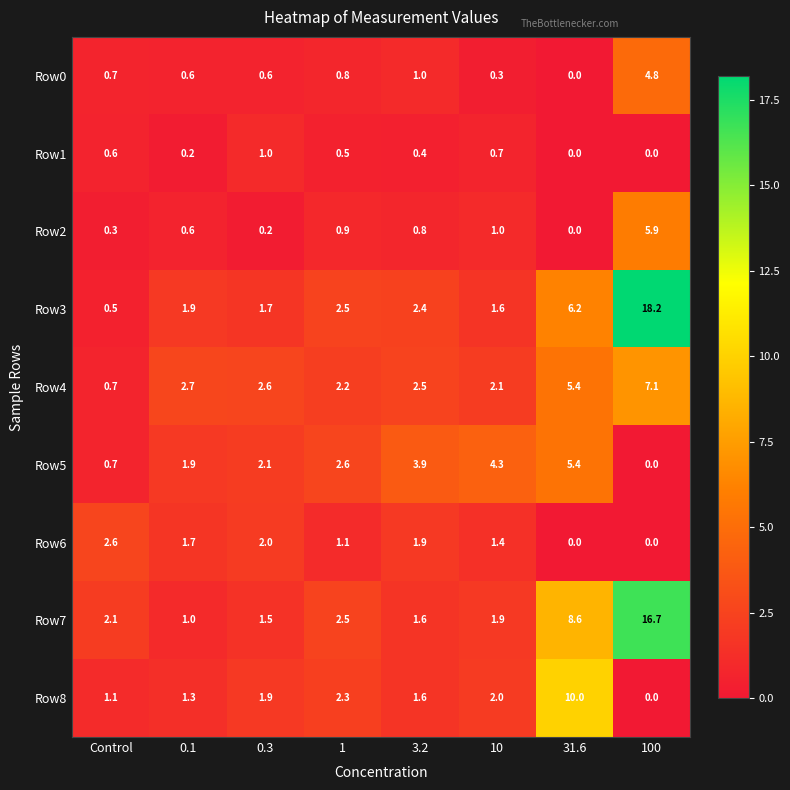

Between 10 and 31.6, which series saw the biggest shift?

Row8